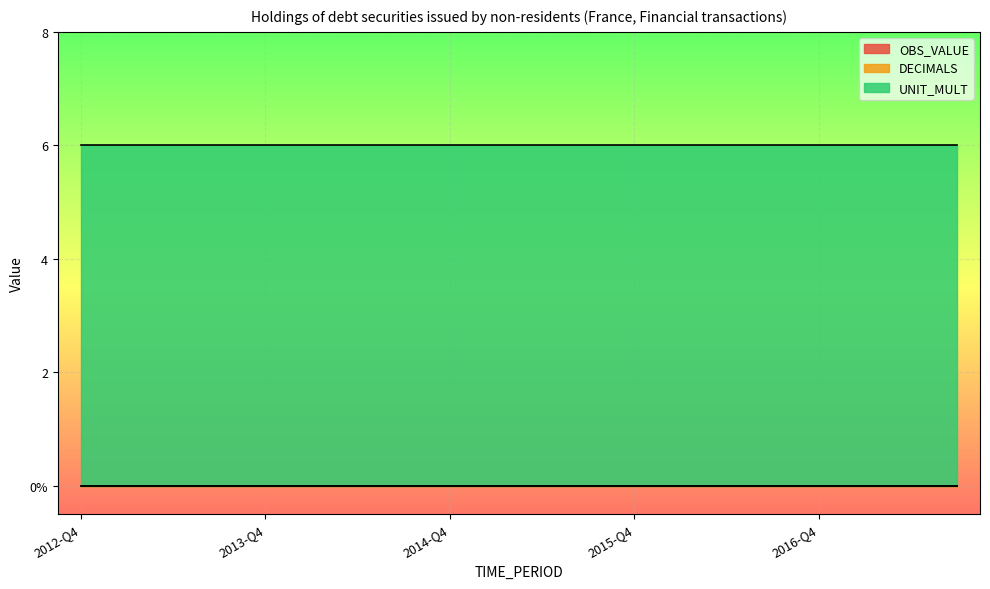

At which category is the sum across all series the highest?

2012-Q4